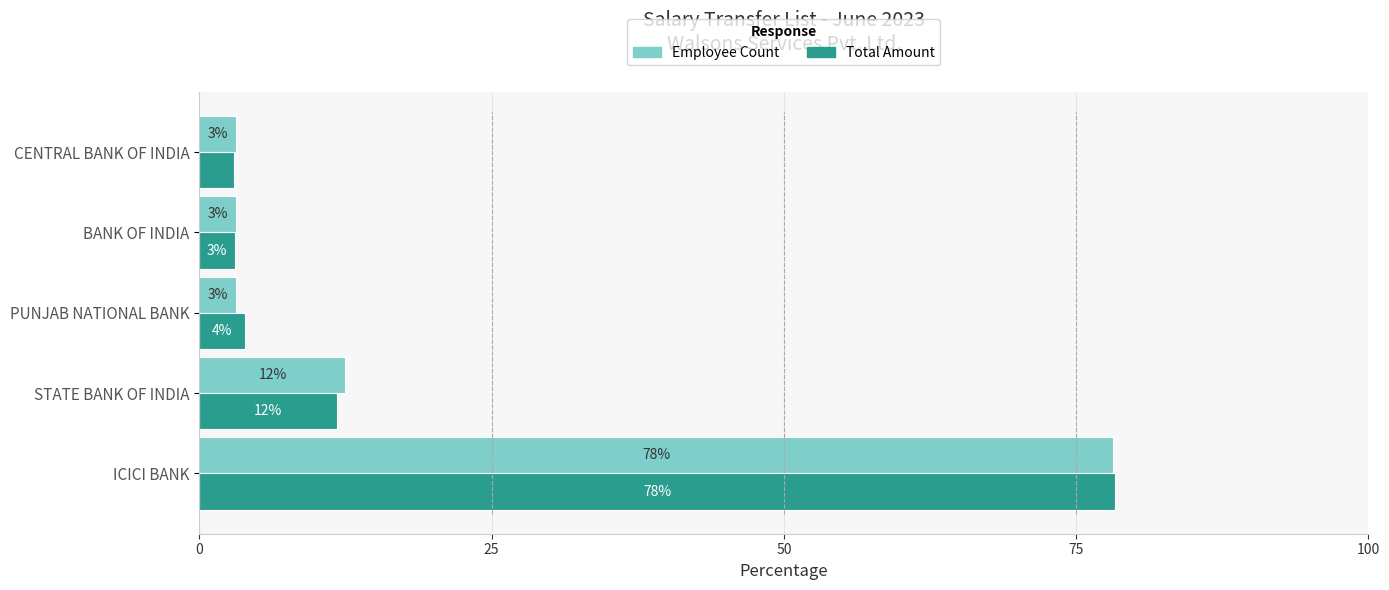

What is the value of the Total Amount bar at the 2nd from the left?

11.8